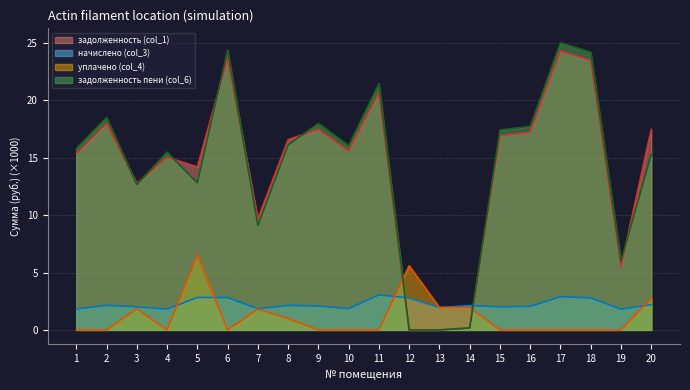

At which category is the sum across all series the highest?

17